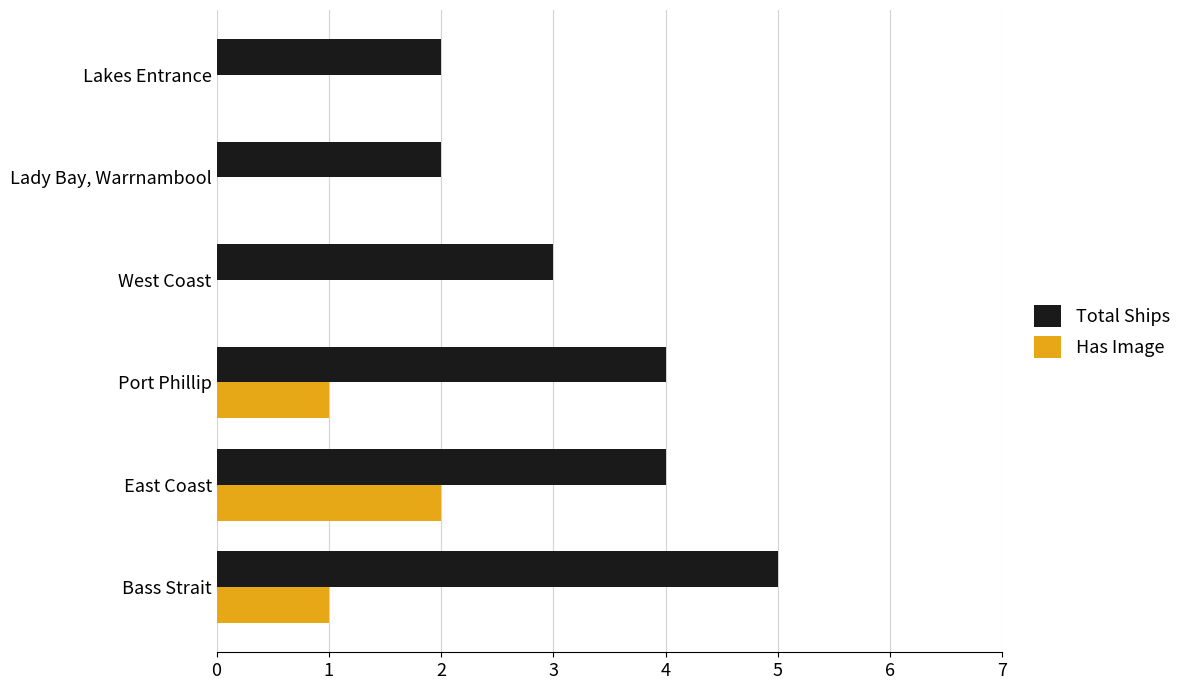

How many categories are shown in the chart?

6